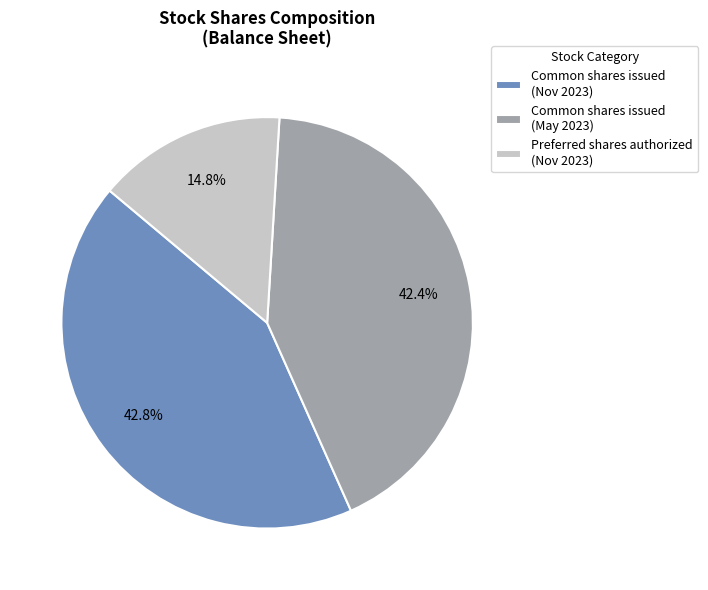

Does any single category account for the majority?

No